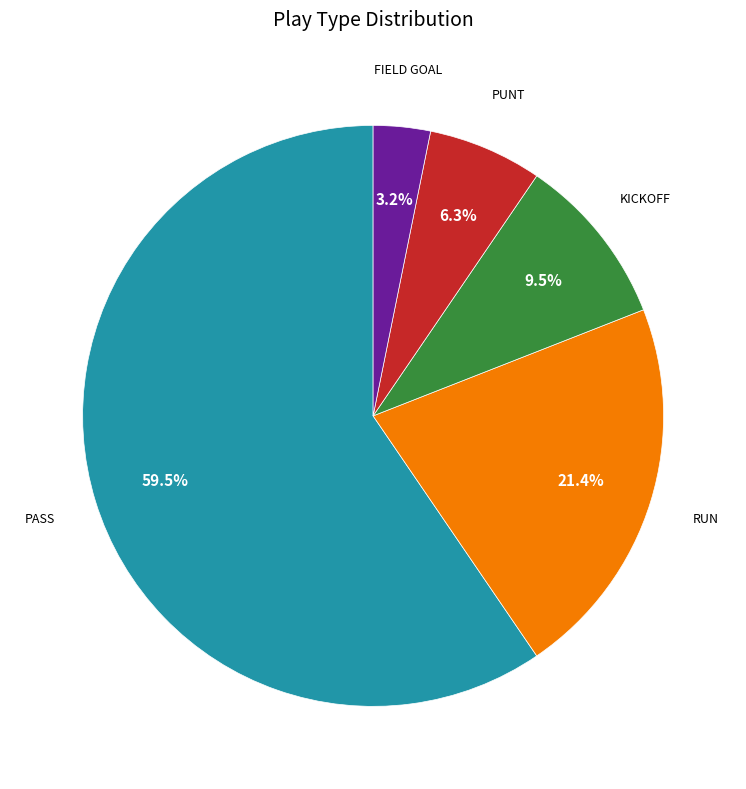

Is there any slice that represents more than half of the pie?

Yes